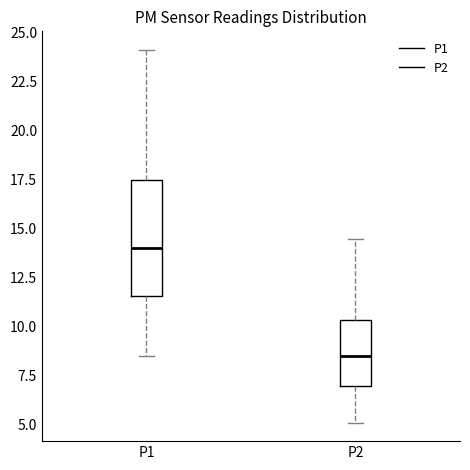

Reading left to right, transcribe this box plot: for each box, give where its median line is, the range the box spans, and where its two whiskers end, as read against the y-axis. The values are not printed on the chart, so give them approximately, as read against the axis.

P1: median 14.0, box 11.5 to 17.5, whiskers 8.5 to 24.0
P2: median 8.5, box 7.0 to 10.5, whiskers 5.0 to 14.5